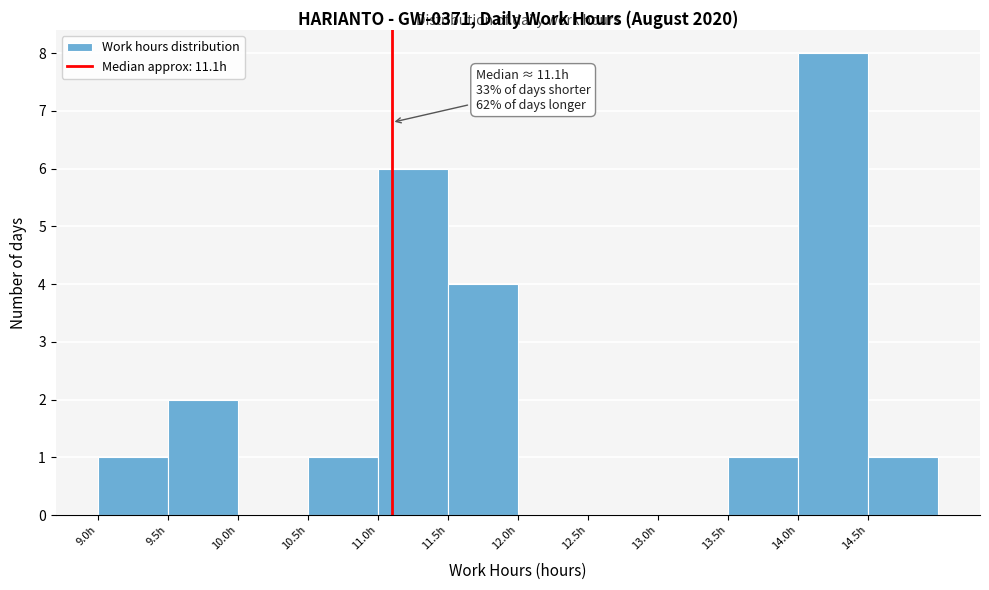

Over which range of the x-axis is the bar tallest?

14.0 to 14.5